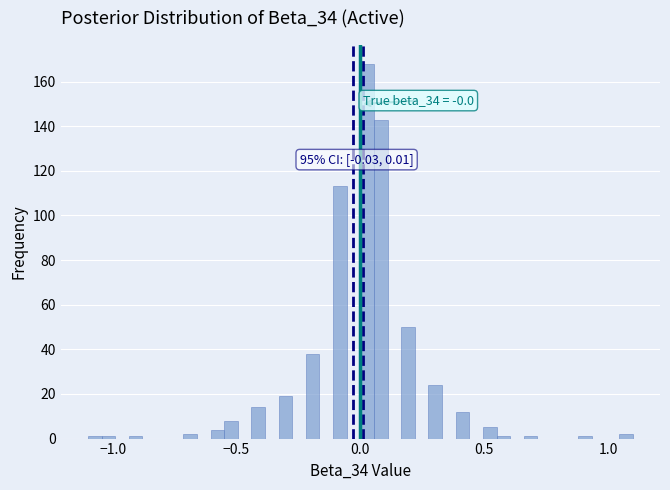

Read against the x-axis, roughly where is the centre of the tallest bar?

0.05